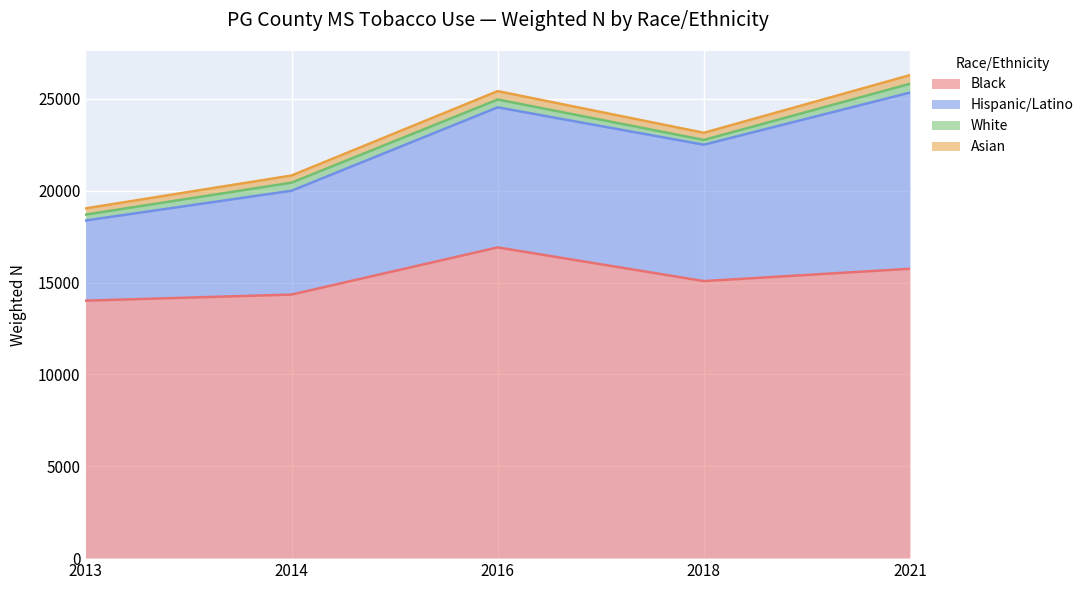

At which label is Hispanic/Latino closest to 6974?

2018